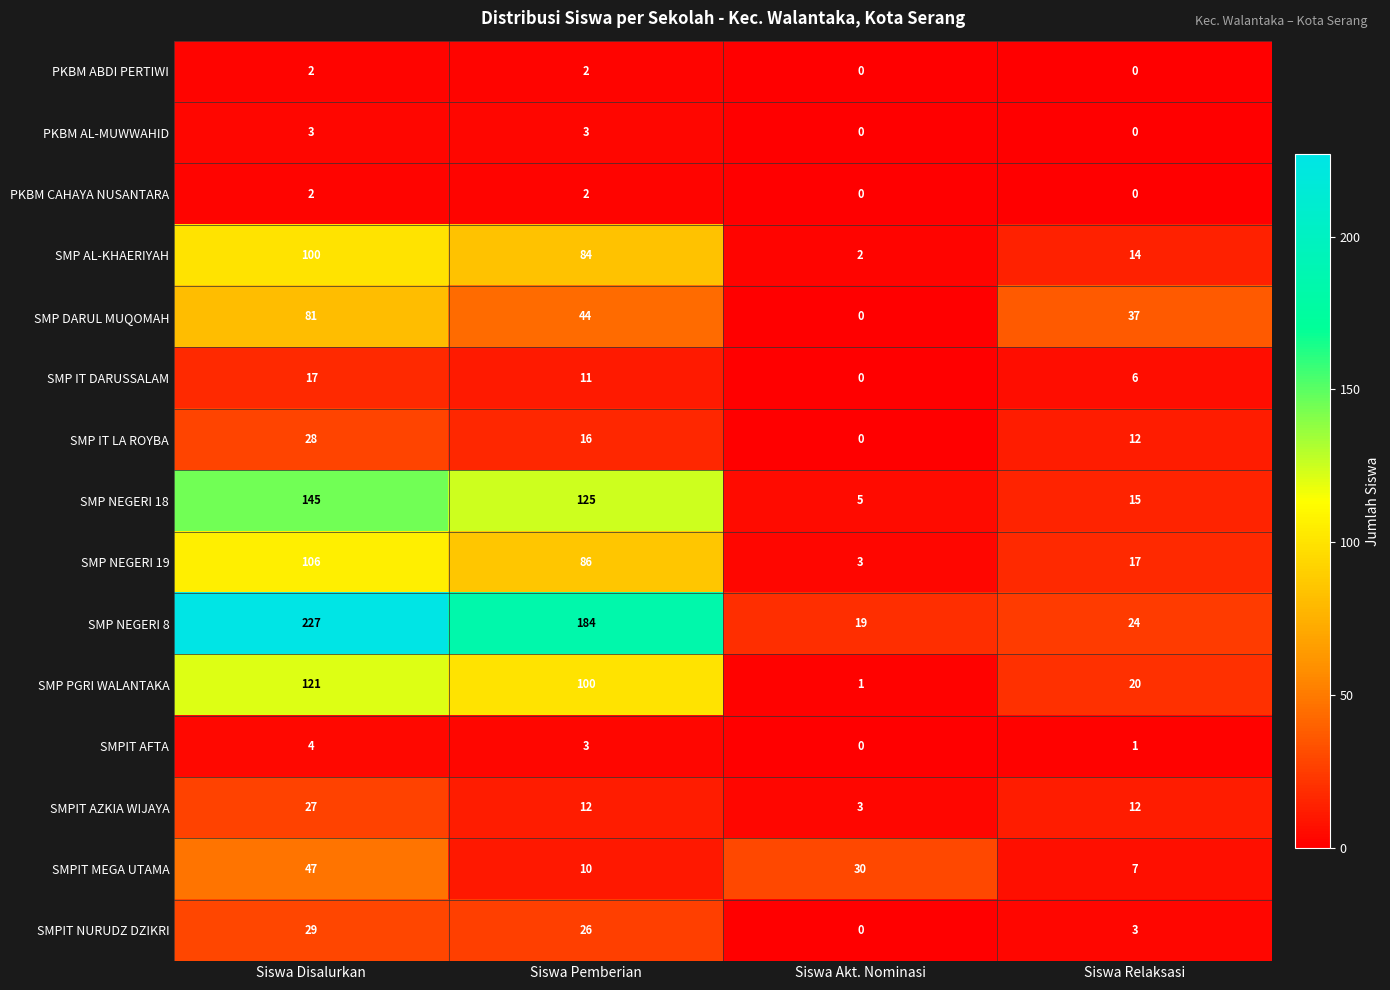

True or false: SMP PGRI WALANTAKA has a value of 35 at Siswa Relaksasi.

False